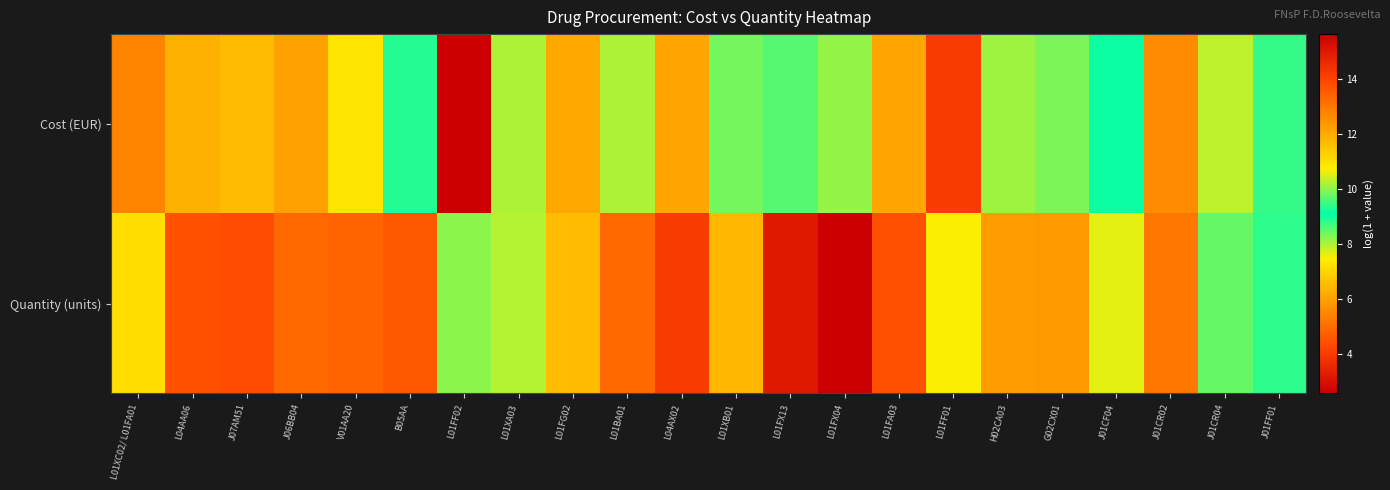

What is the maximum value shown in the chart?

15.6